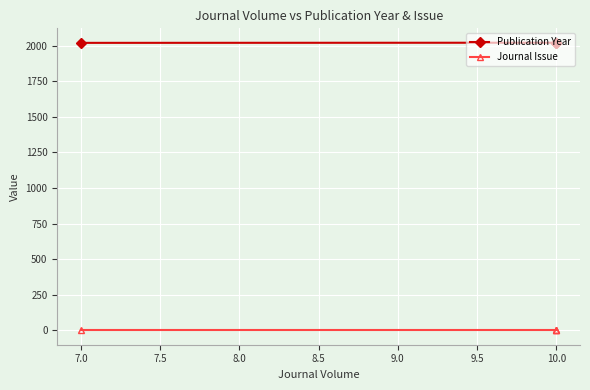

True or false: Journal Issue has more than 2 interior local peaks.

False